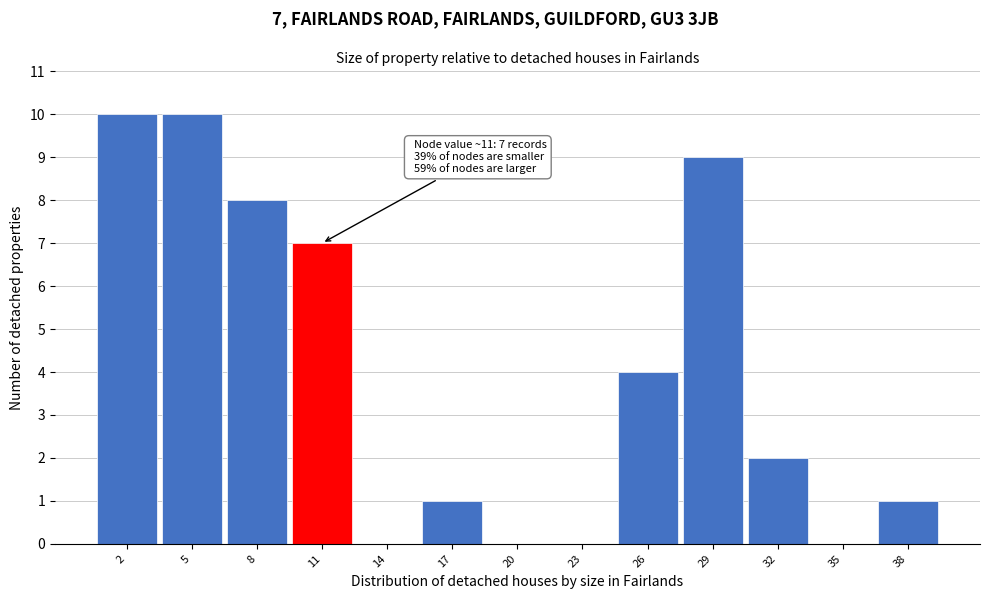

Reading right to left, list all the values displayed in this chart.

38=1	35=0	32=2	29=9	26=4	23=0	20=0	17=1	14=0	11=7	8=8	5=10	2=10